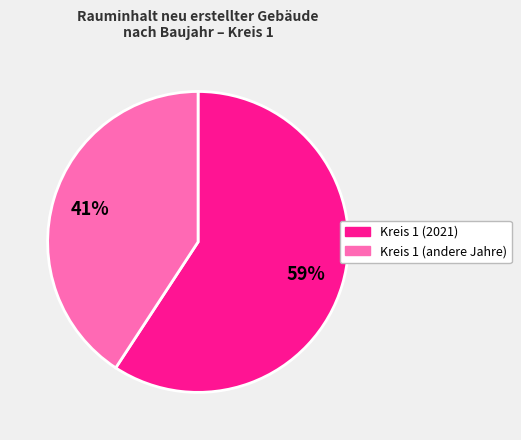

Is there any slice that represents more than half of the pie?

Yes